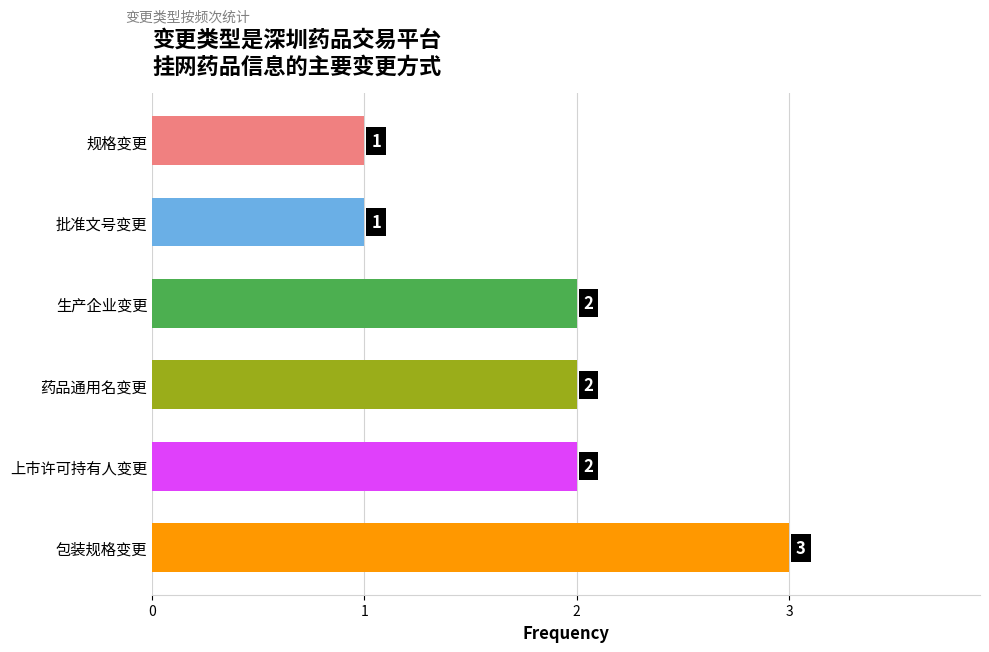

What is the sum of all values?

11